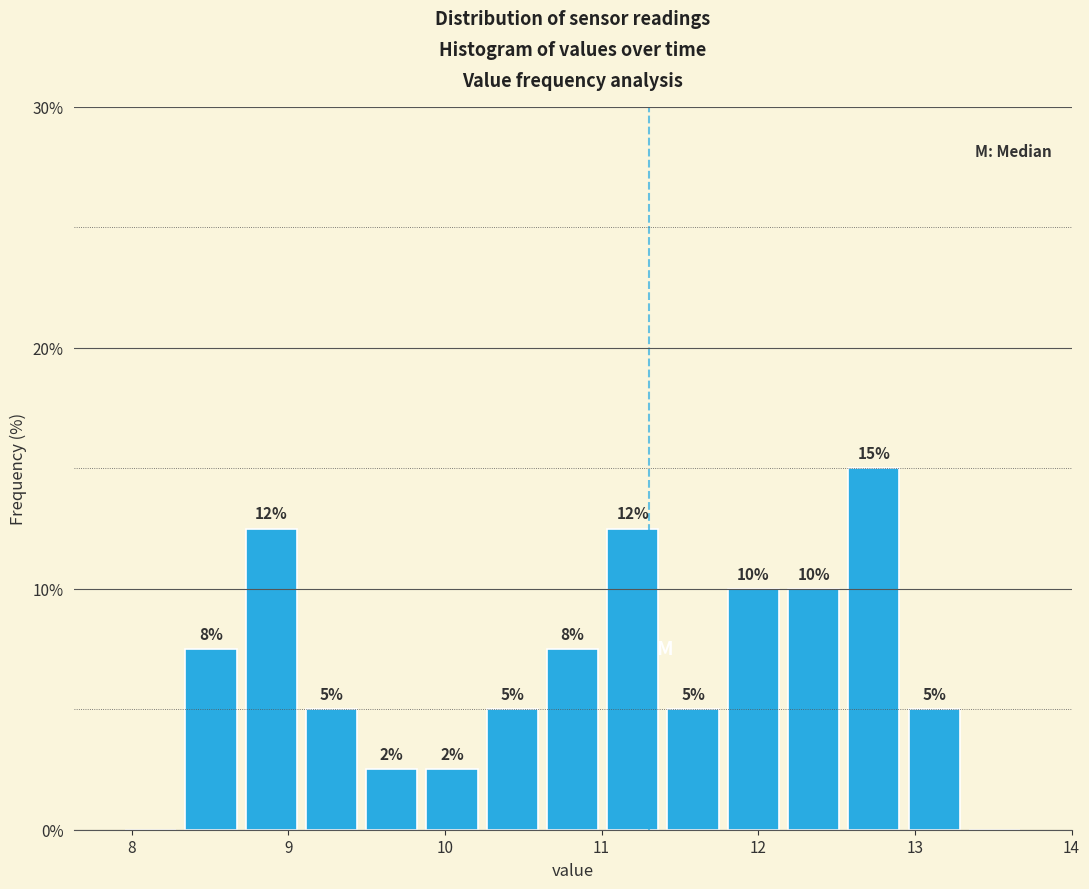

Read against the x-axis, roughly where is the centre of the tallest bar?

12.7